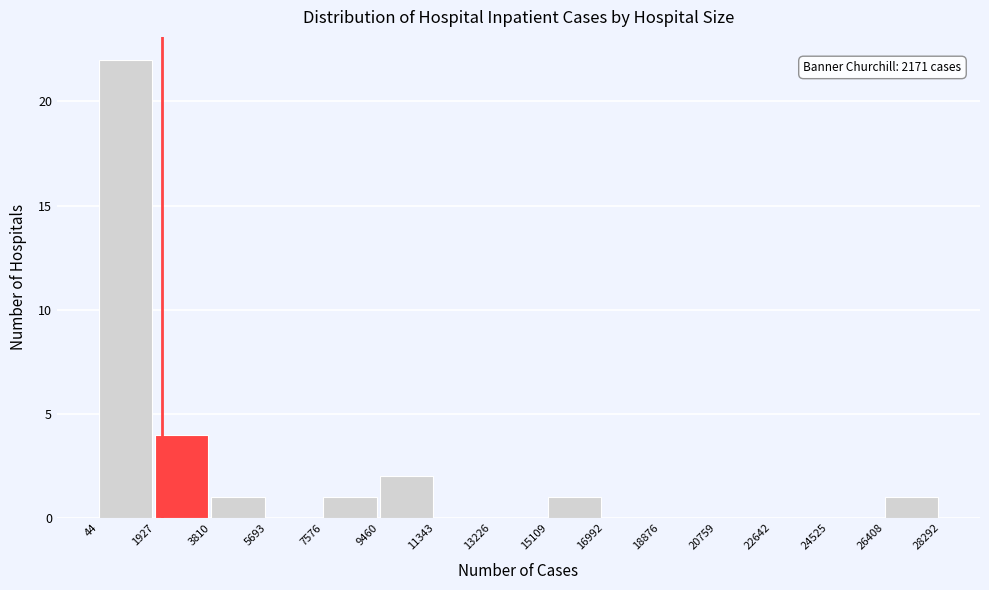

Over which range of the x-axis is the bar tallest?

44 to 1927